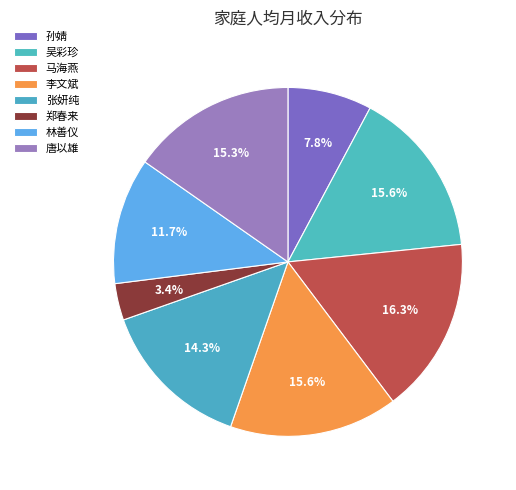

To the nearest percent, what is the combined percentage of 张妍纯 and 林善仪?

26%